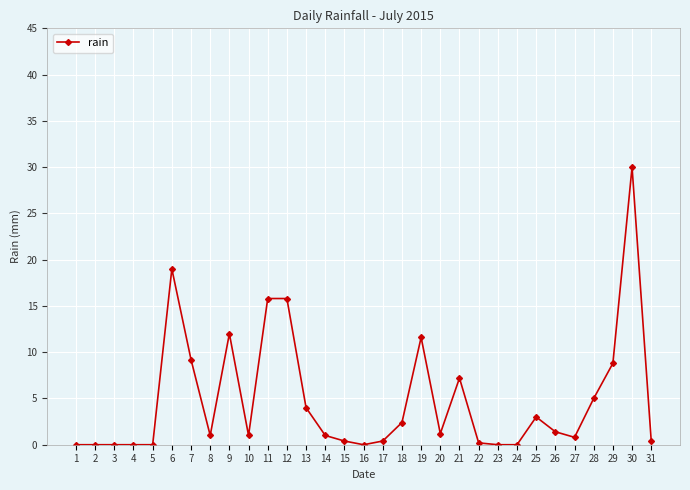

Is it true that the value at 13 is 4.0?

True